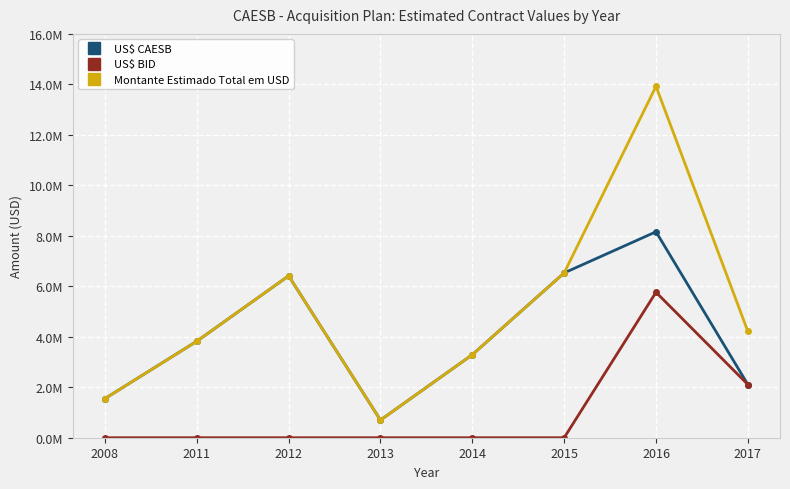

What value does the Montante Estimado Total em USD series have at 2015?

6529614.1